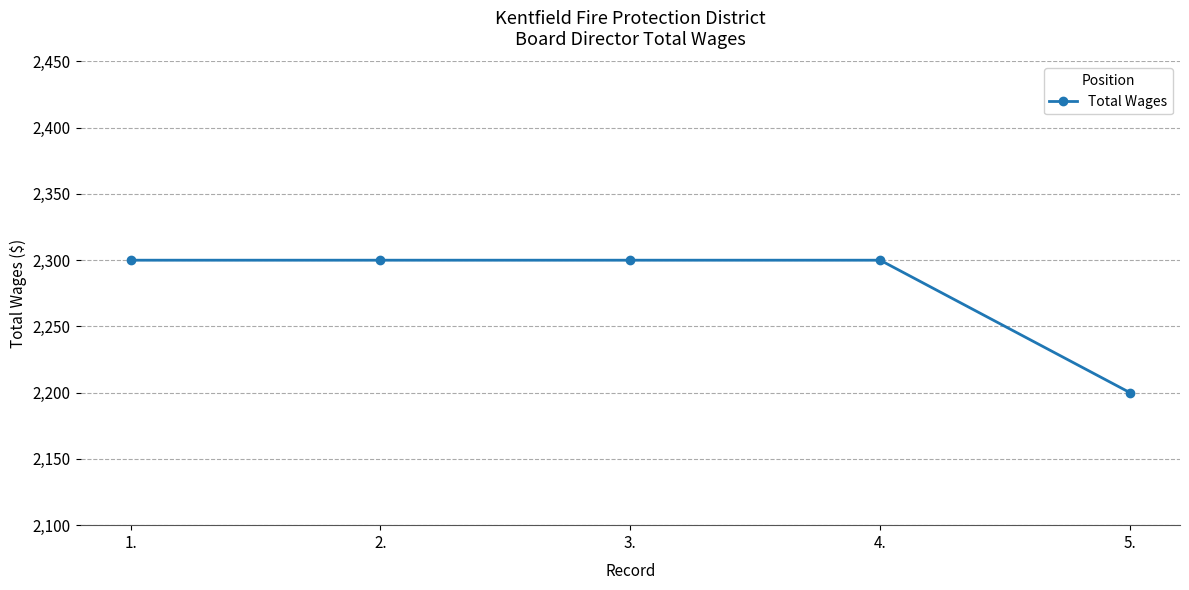

What is the minimum value shown in the chart?

2200